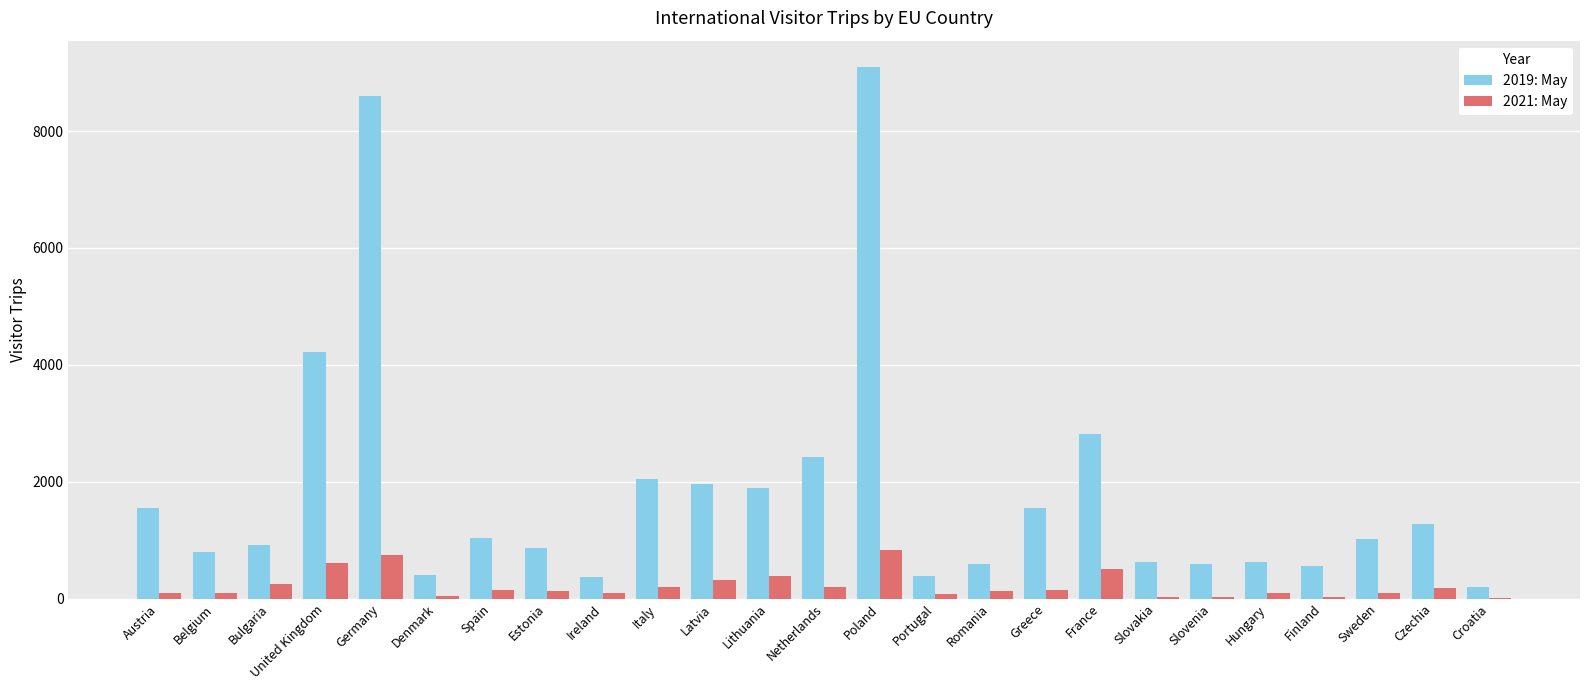

True or false: 2021: May has a value of 745 at Germany.

True